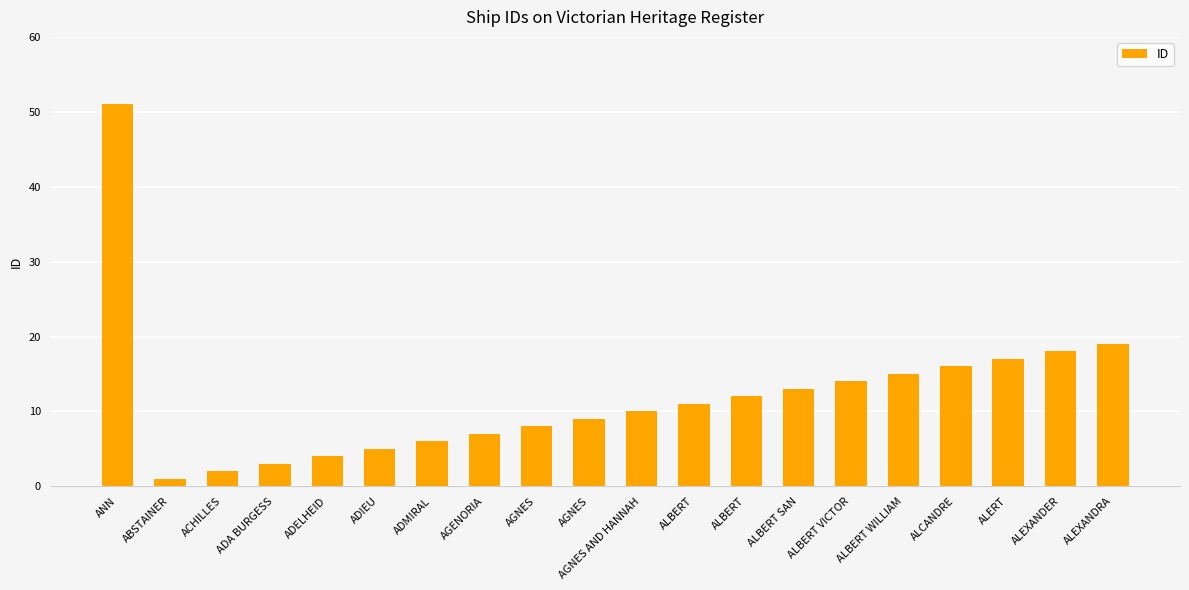

Is it true that the value at ALBERT SAN is 13?

True